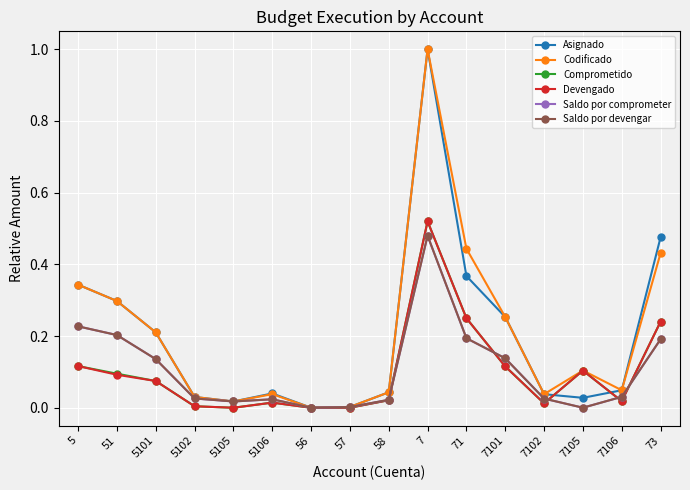

What is the sum of the Saldo por comprometer values at 51 and 7102?

0.2